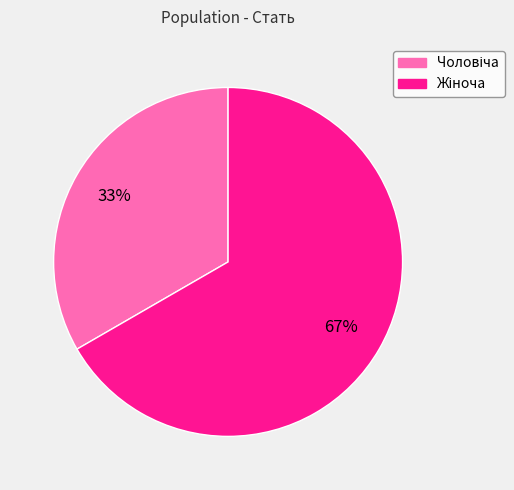

To the nearest percent, what is the average slice percentage?

50%